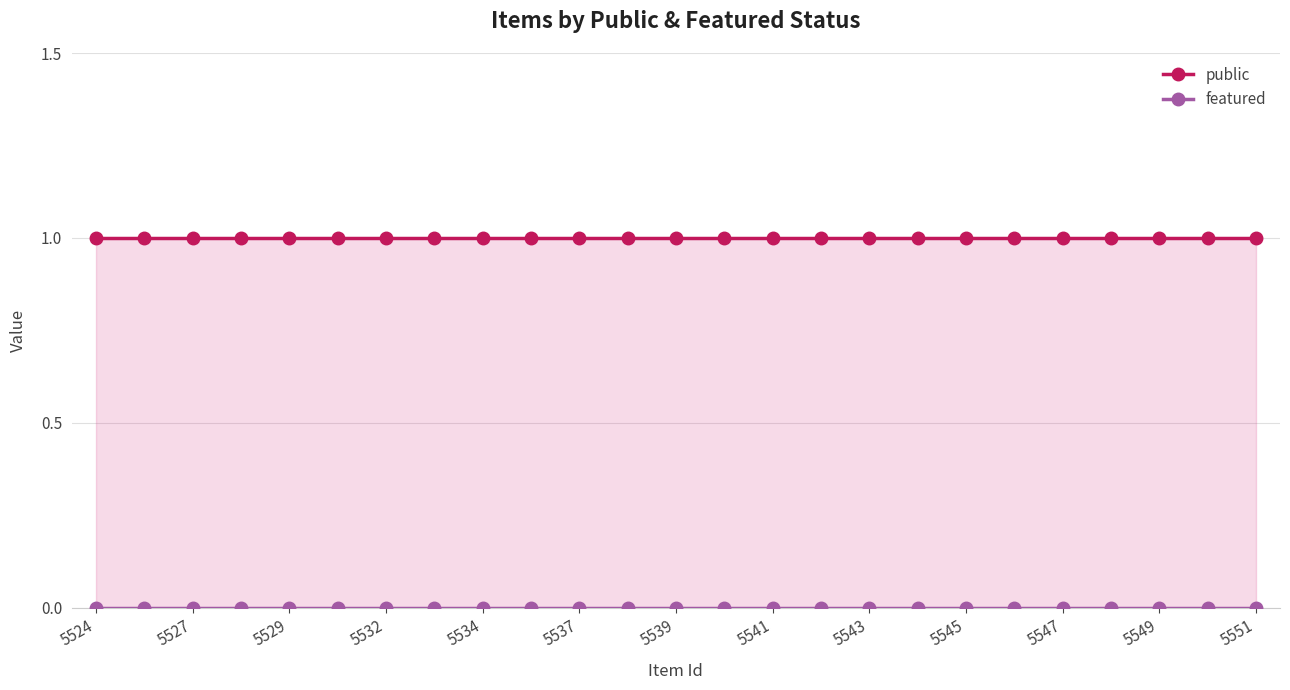

What is the average value of the public series?

1